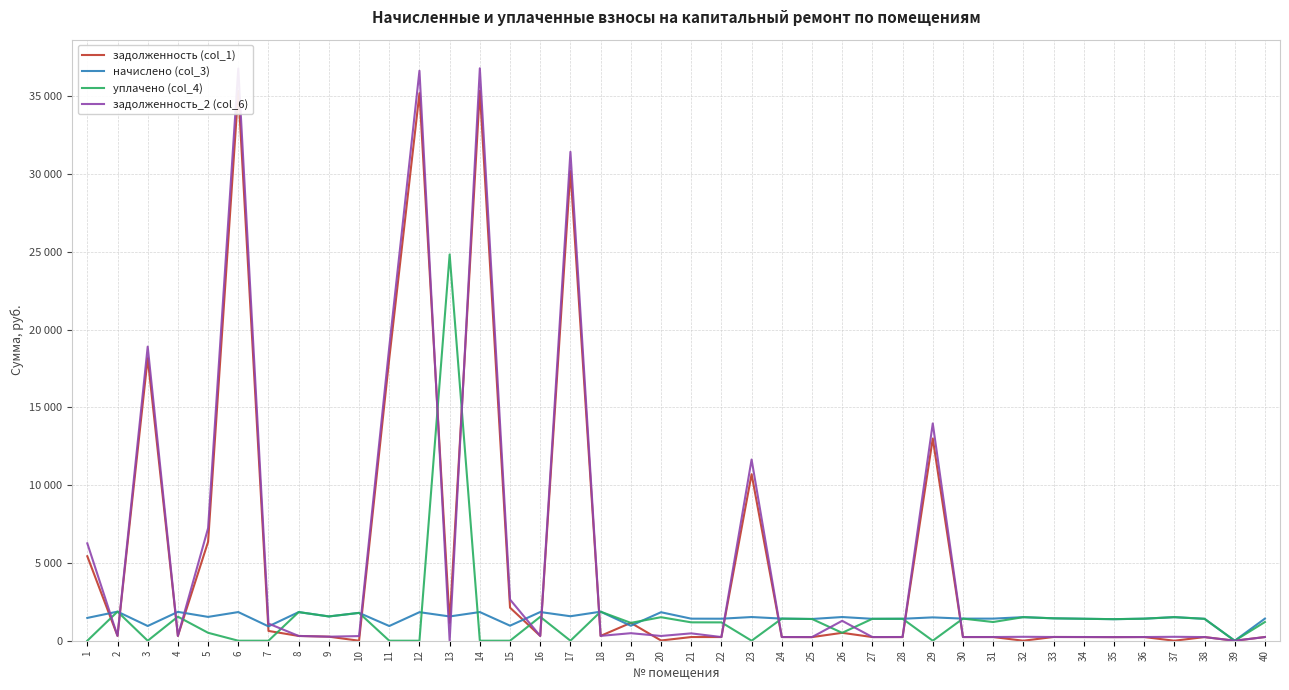

Which series changed the most between 17 and 22?

задолженность_2 (col_6)